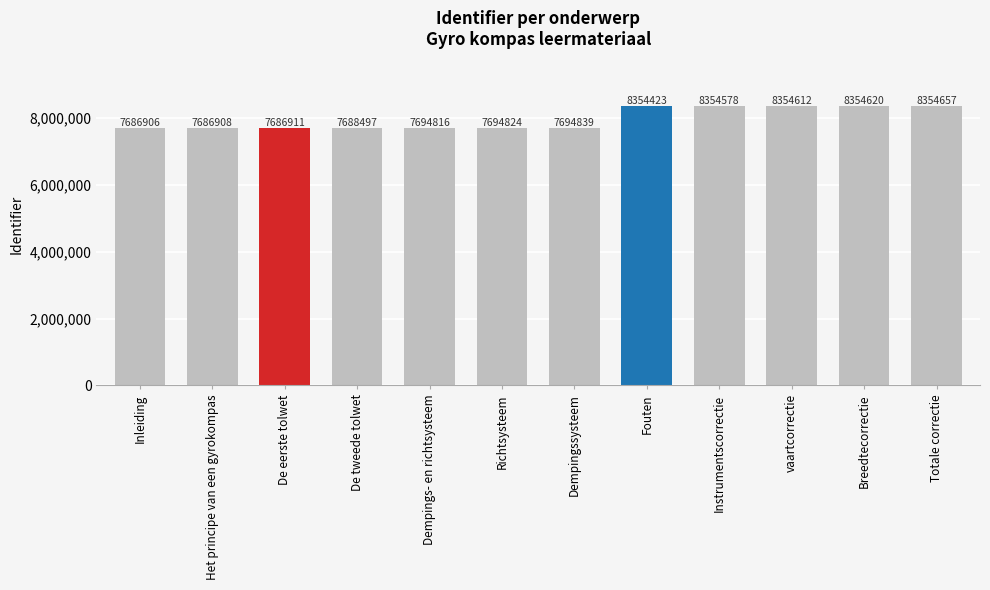

What is the approximate value at De eerste tolwet, to the nearest 50?

7686900